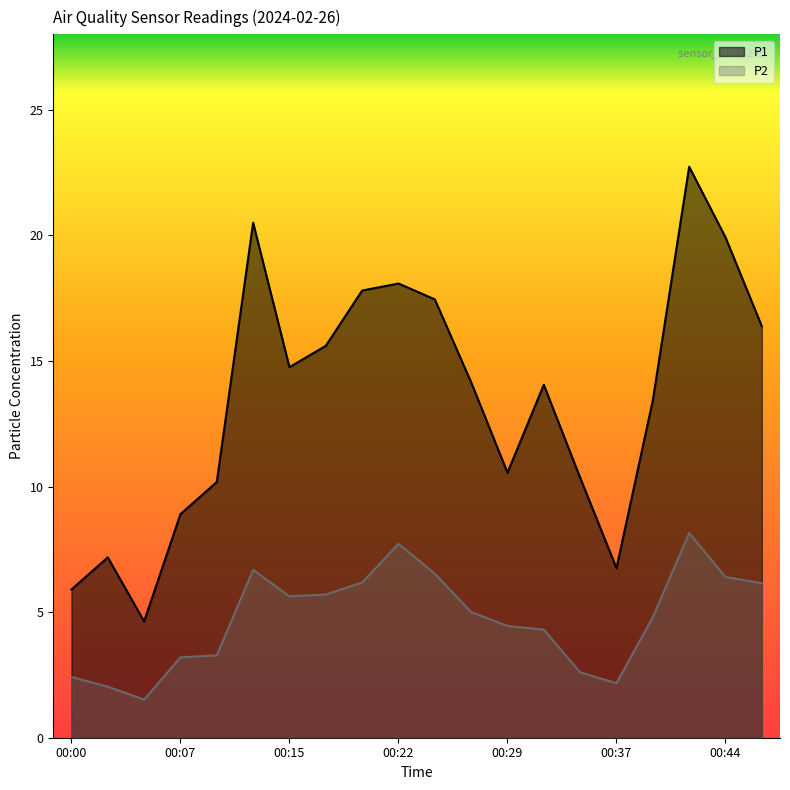

What is the sum of the P1 values at 00:47 and 00:10?

26.6